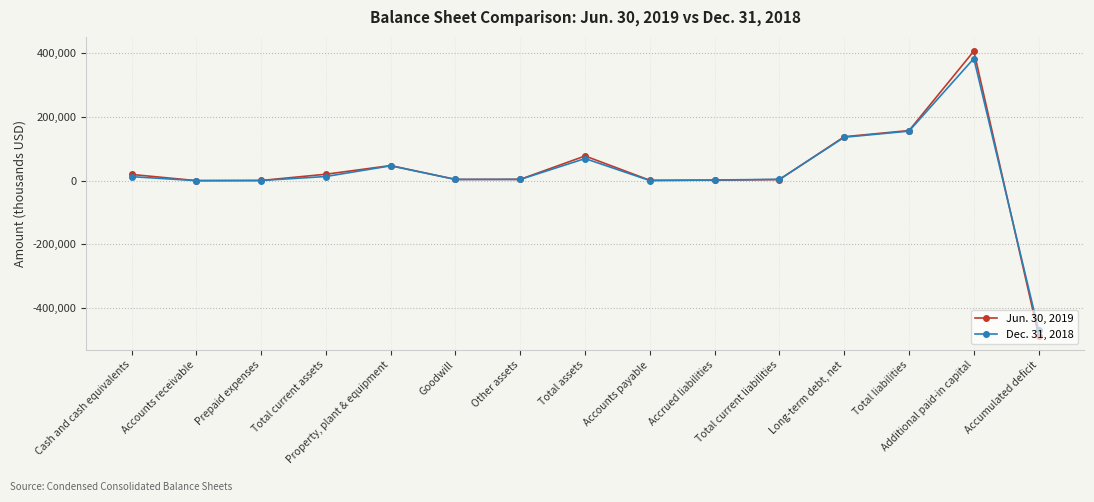

What is the spread (max minus min) of values at Prepaid expenses?

164